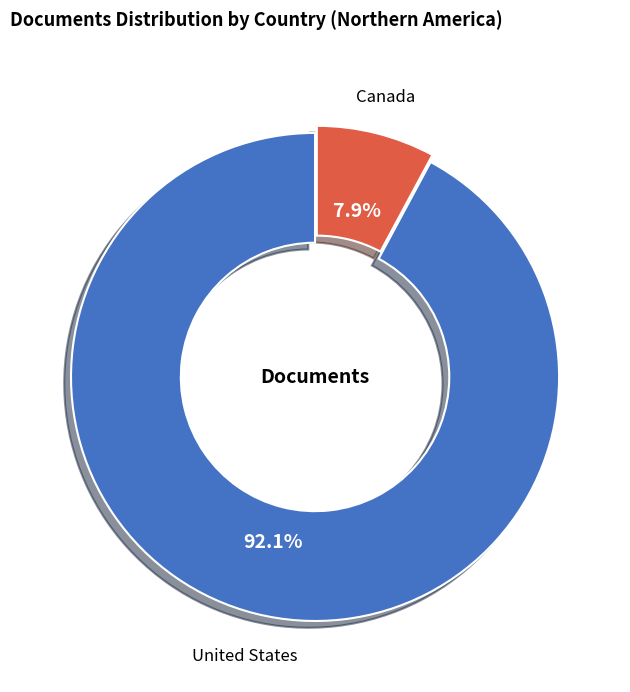

Count the number of slices in the pie.

2